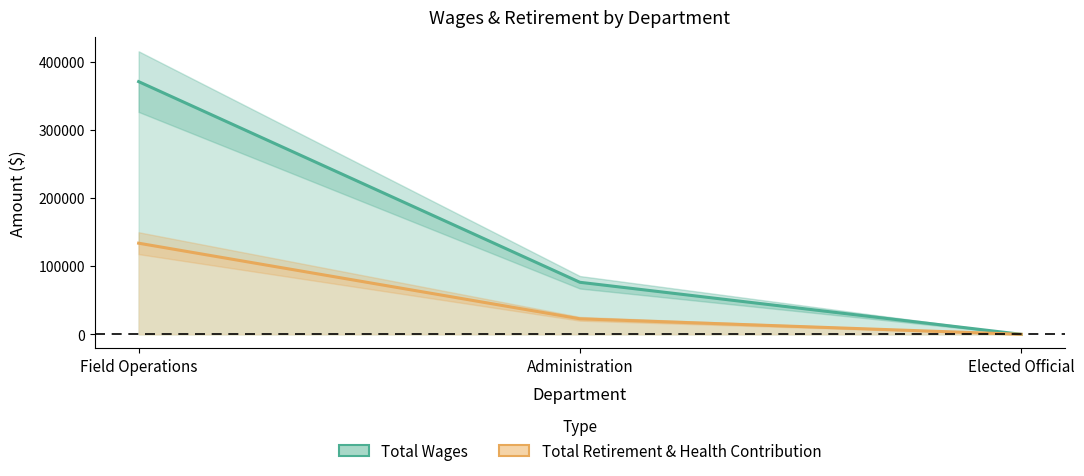

Reading left to right, extract all data points from this chart.

Total Wages: 370796	76328	0
Total Retirement & Health Contribution: 133709	22752	0